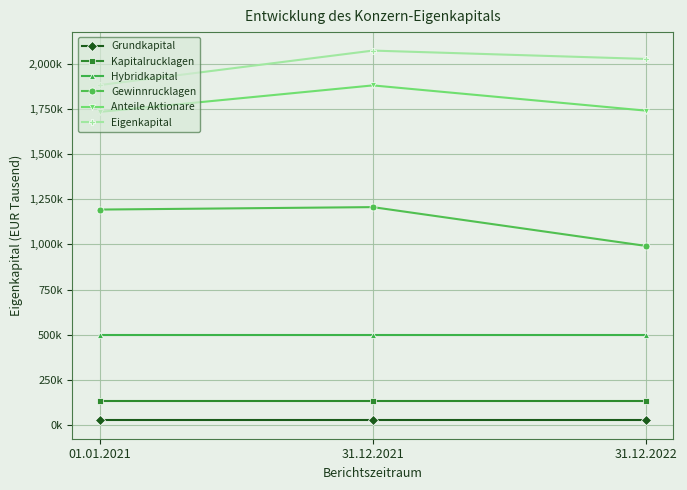

What are all the series names shown in the legend?

Grundkapital, Kapitalrucklagen, Hybridkapital, Gewinnrucklagen, Anteile Aktionare, Eigenkapital